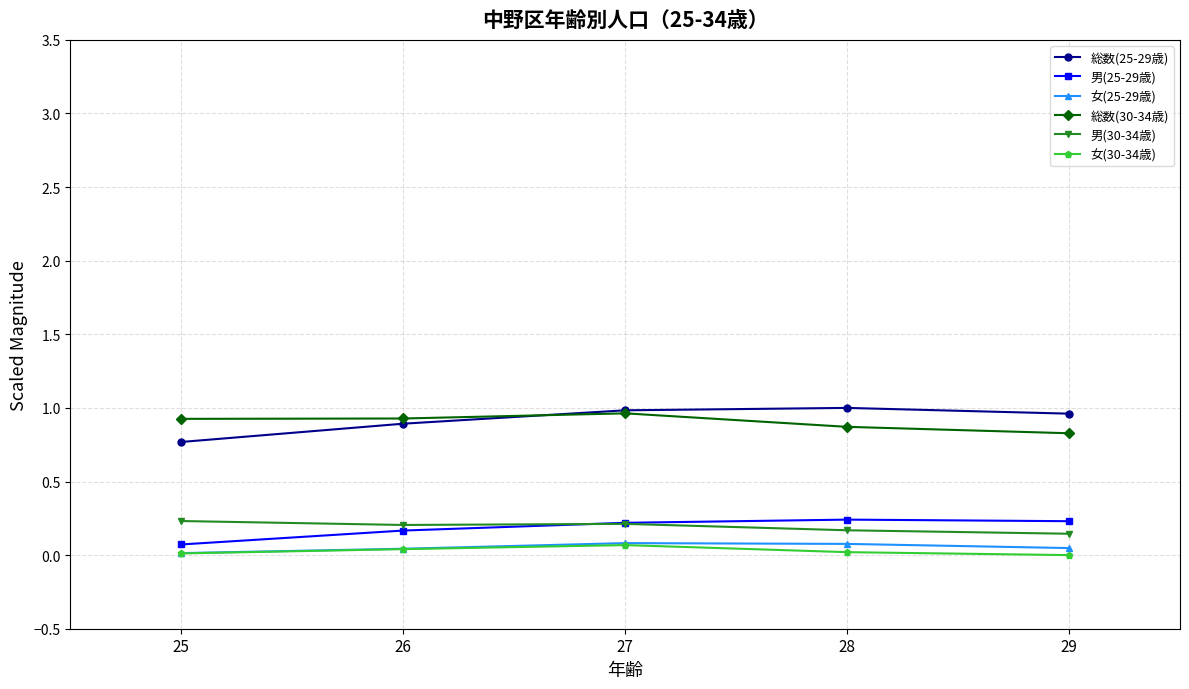

True or false: 女(25-29歳) has a value of 0.0 at 25.

True